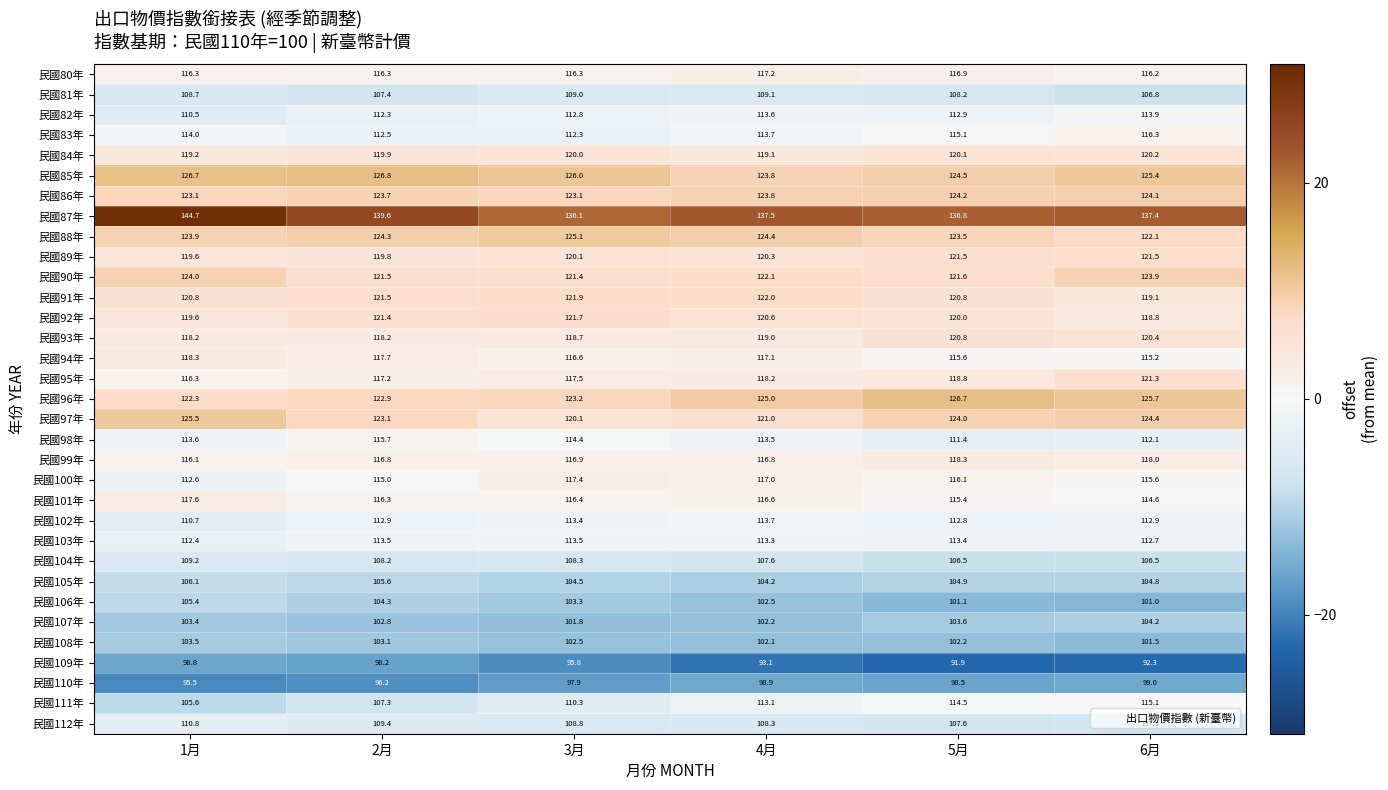

What is the total value across all series at 5月?

3790.2